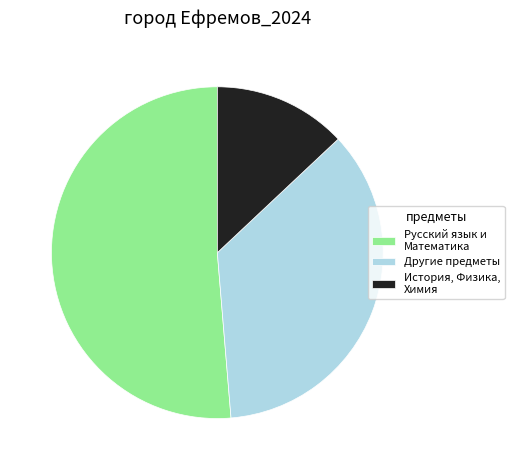

Between Другие предметы and Русский язык и Математика, which is larger?

Русский язык и Математика